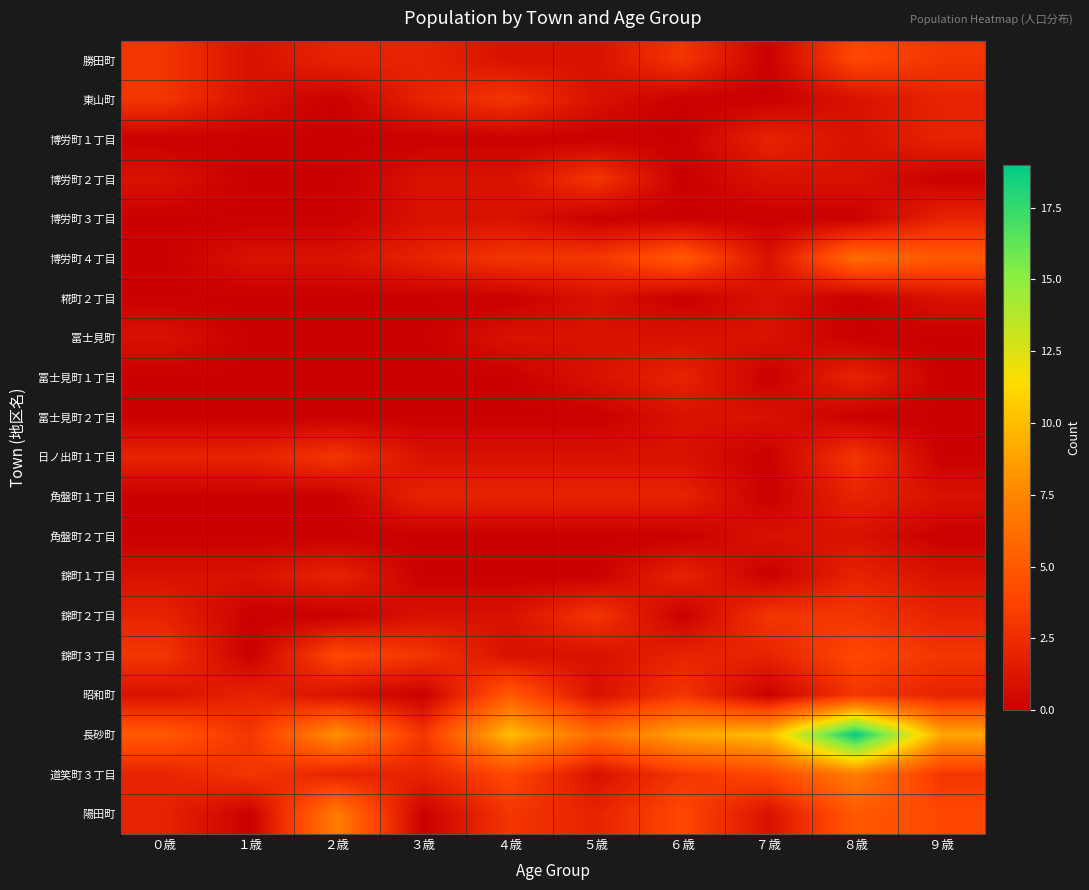

Which series has the largest total across all categories?

長砂町